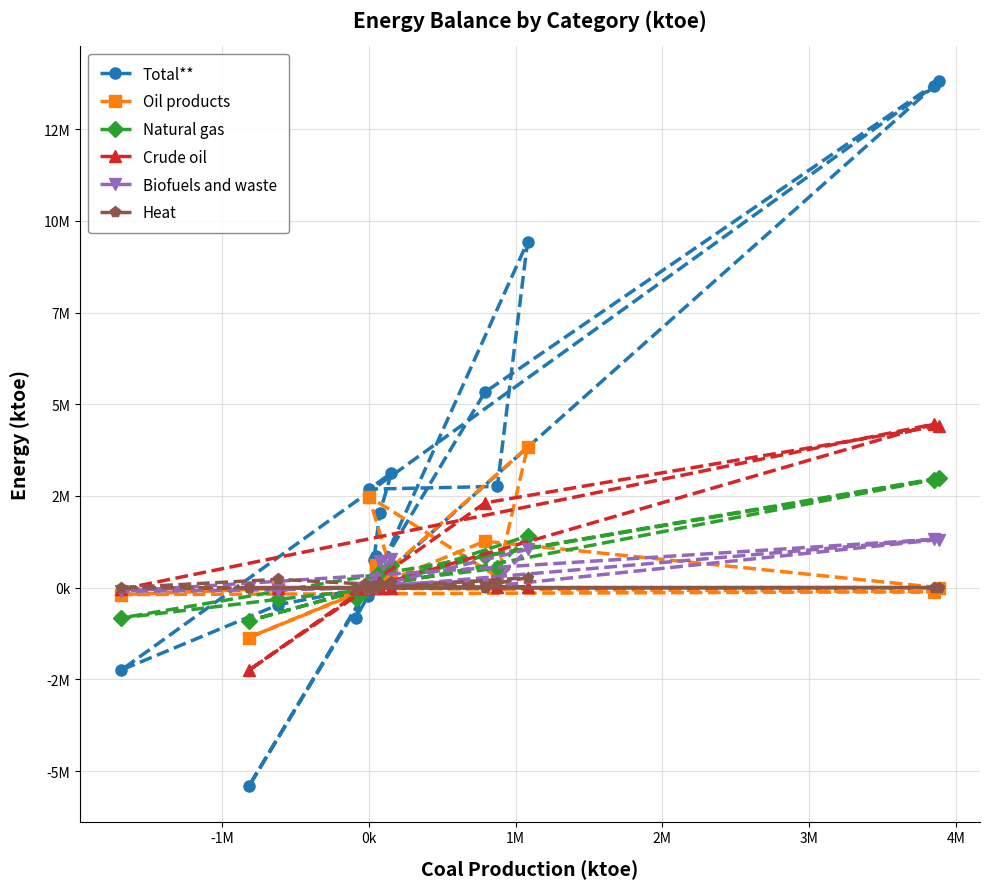

What are all the series names shown in the legend?

Total**, Oil products, Natural gas, Crude oil, Biofuels and waste, Heat